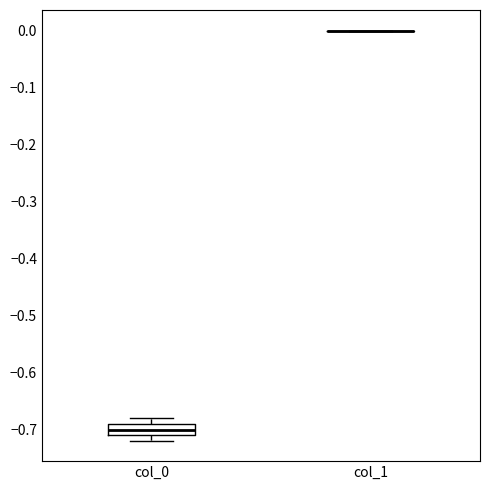

Reading left to right, transcribe this box plot: for each box, give where its median line is, the range the box spans, and where its two whiskers end, as read against the y-axis. The values are not printed on the chart, so give them approximately, as read against the axis.

col_0: median -0.70, box -0.71 to -0.69, whiskers -0.72 to -0.68
col_1: box collapsed to a line at 0.00, whiskers 0.00 to 0.00